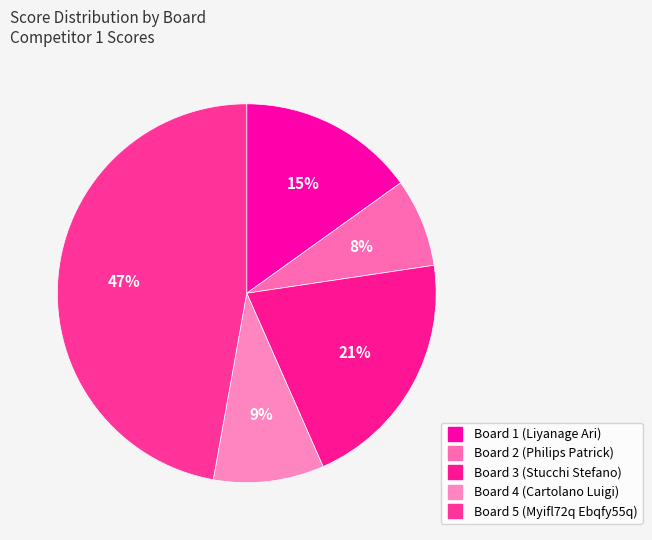

Which has a higher value, Board 2 (Philips Patrick) or Board 4 (Cartolano Luigi)?

Board 4 (Cartolano Luigi)